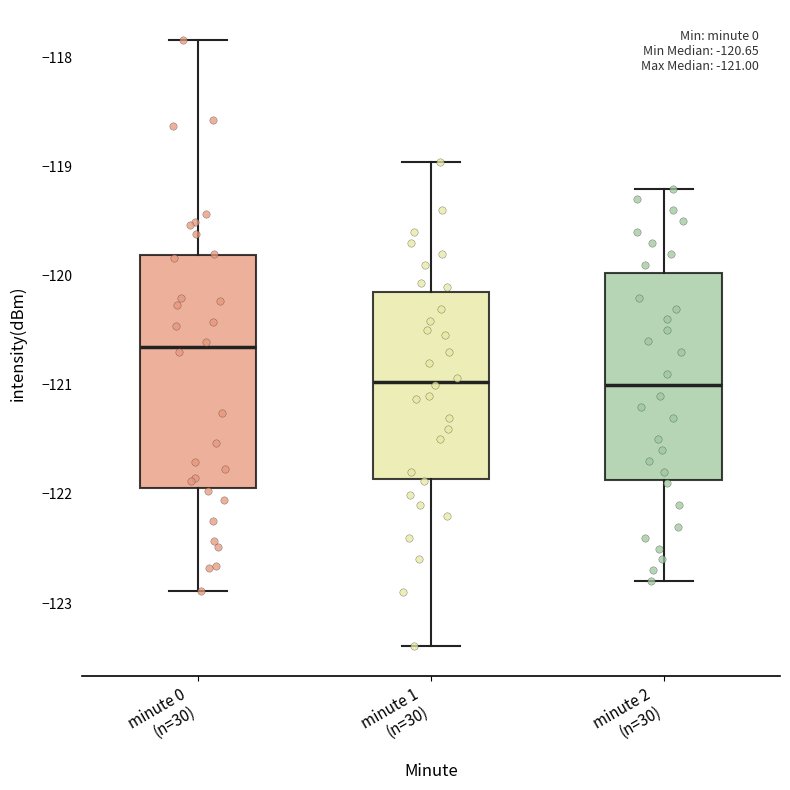

Comparing the boxes themselves (not the whiskers), which one is the tallest?

minute 0 (n=30)